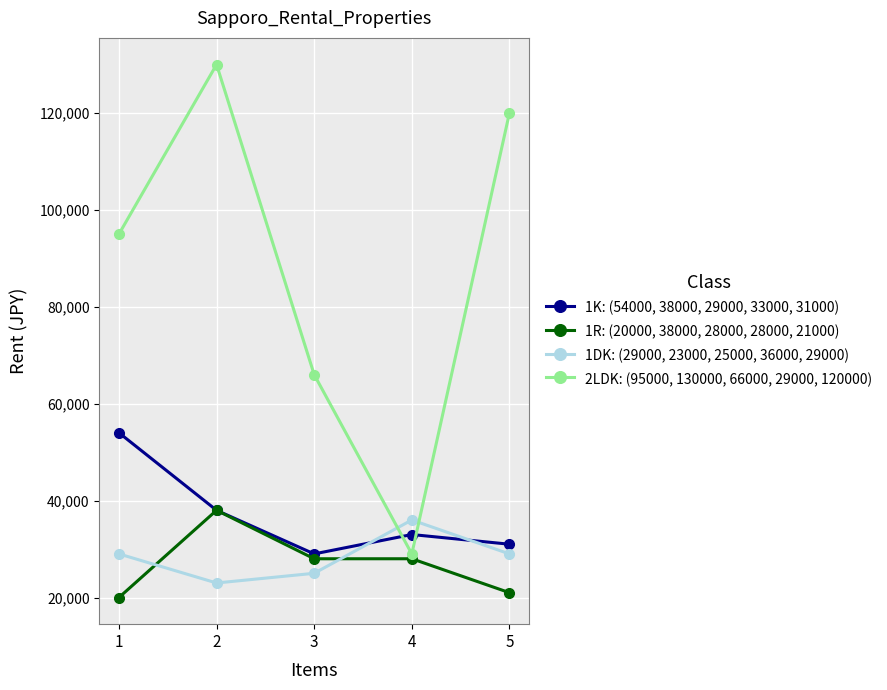

Between which two adjacent categories do 1DK: (29000, 23000, 25000, 36000, 29000) and 1R: (20000, 38000, 28000, 28000, 21000) first intersect?

1 and 2